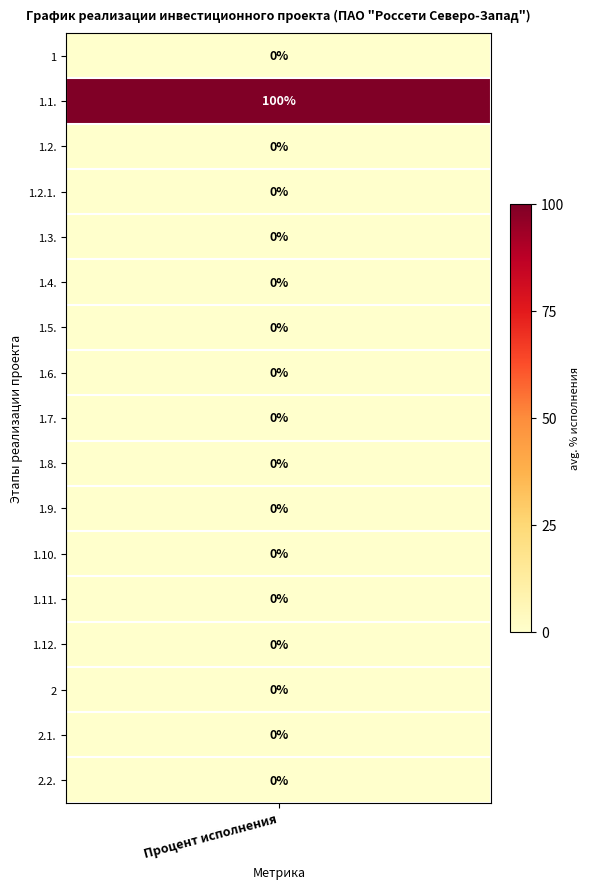

The chart shows a value of -35 at 1.7.. True or false?

False